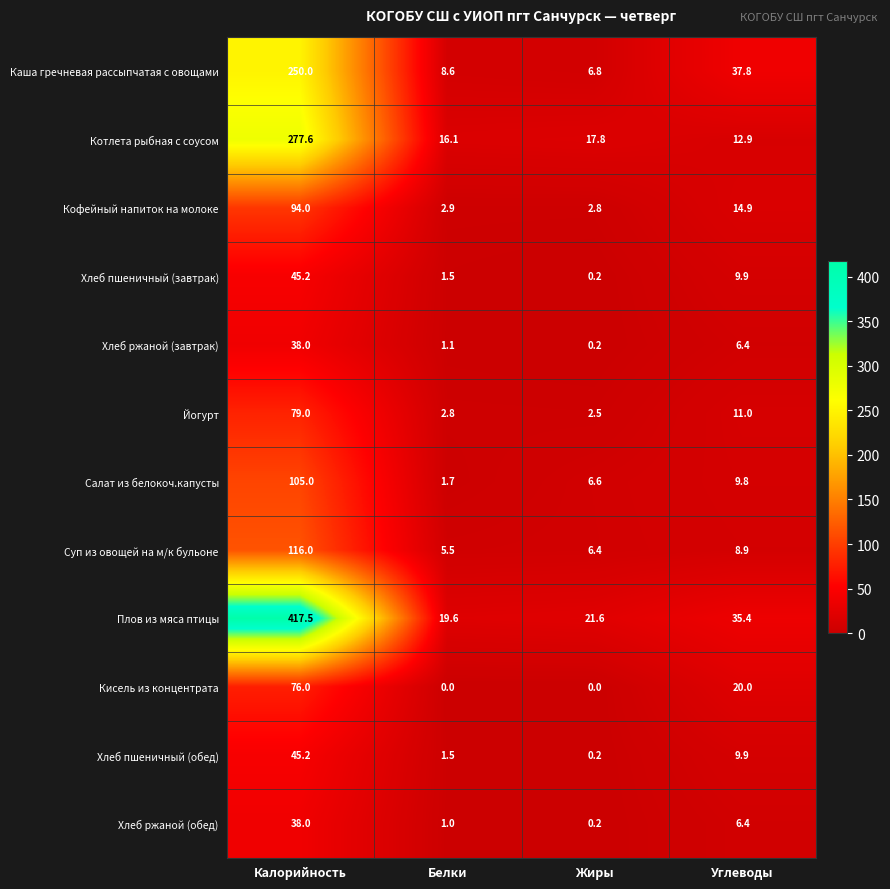

What is the difference between the highest and lowest values at Углеводы?

31.4